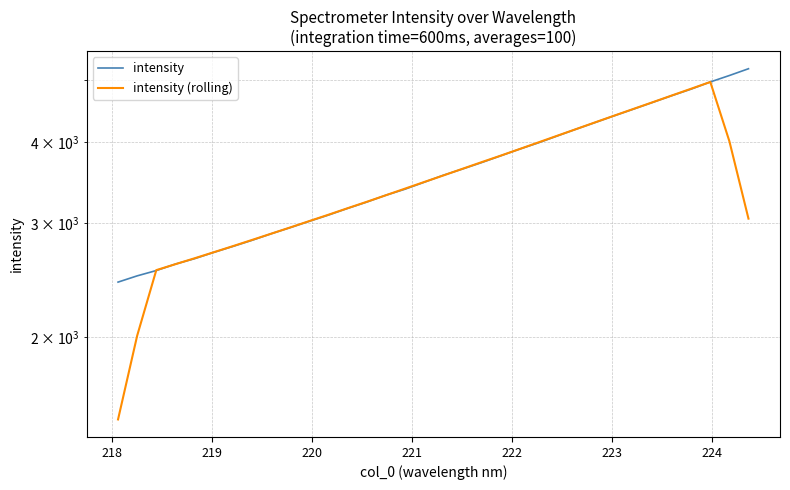

Rank the series by their average value, from highest to lowest.

intensity, intensity (rolling)